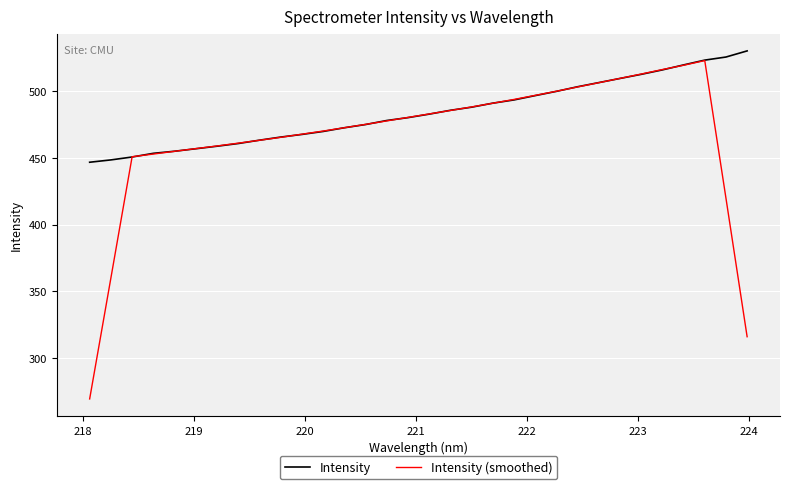

What is the average value of the Intensity series?

484.1